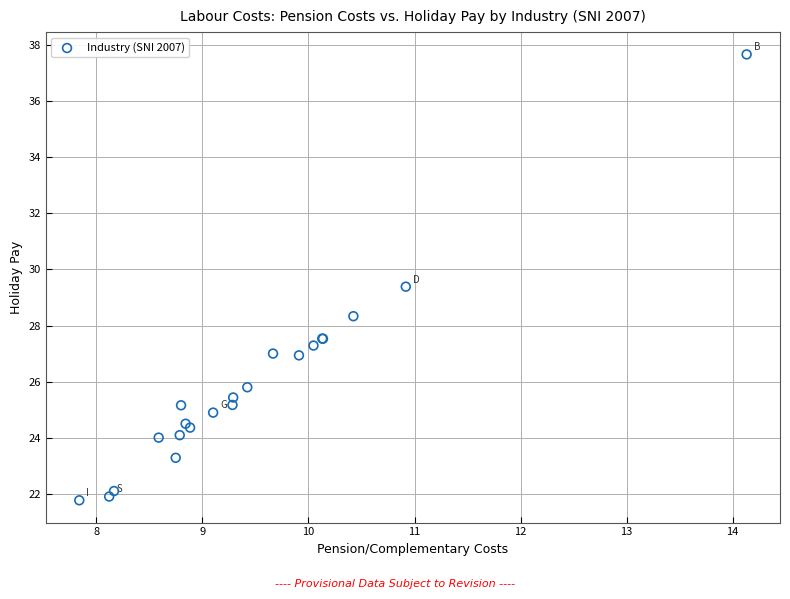

What Y value in the scatter plot is closest to 29?

29.4